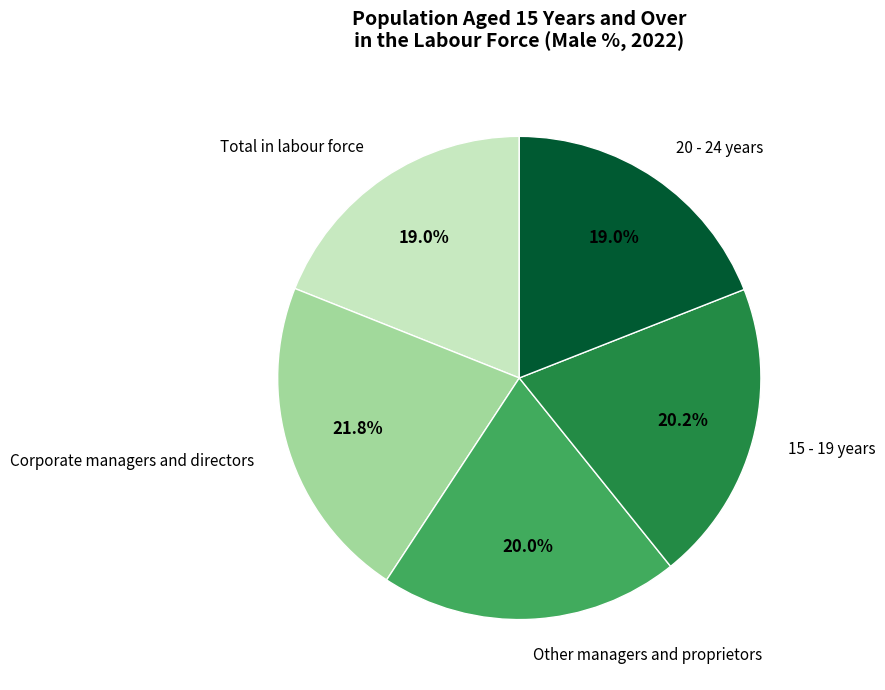

What is the largest slice in the pie chart?

Corporate managers and directors